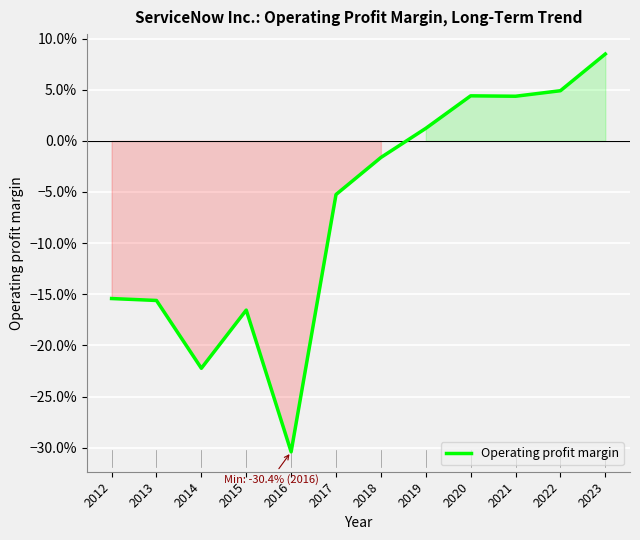

Rank the categories by value from lowest to highest.

2016, 2014, 2015, 2013, 2012, 2017, 2018, 2019, 2021, 2020, 2022, 2023